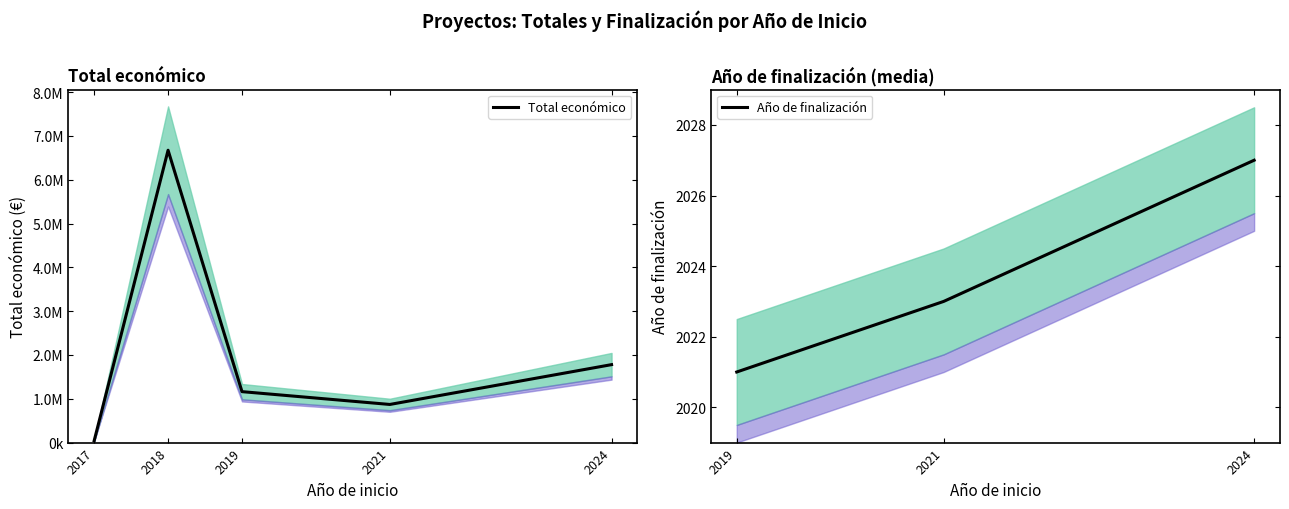

True or false: Año de finalización and Total económico cross at least once.

False